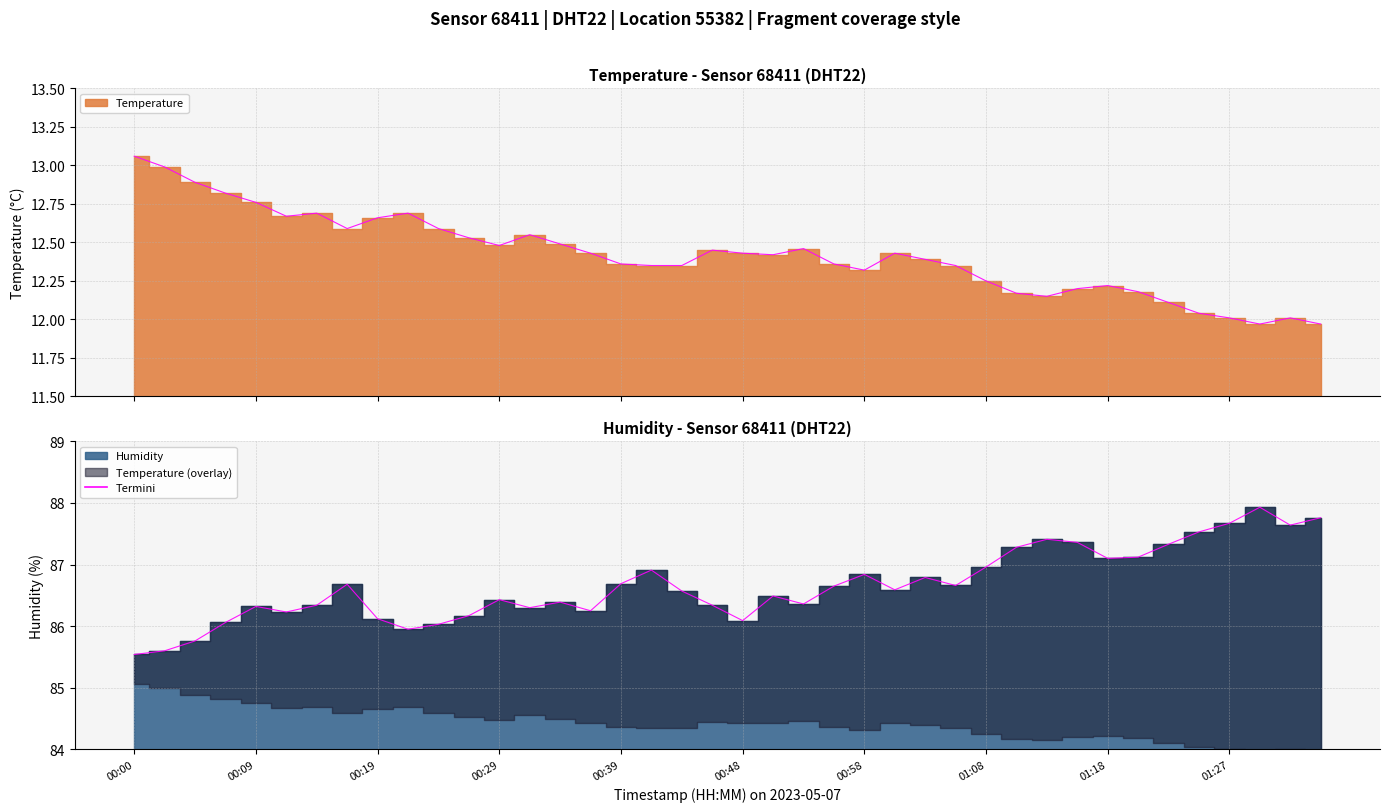

Which series has the widest spread of values?

humidity